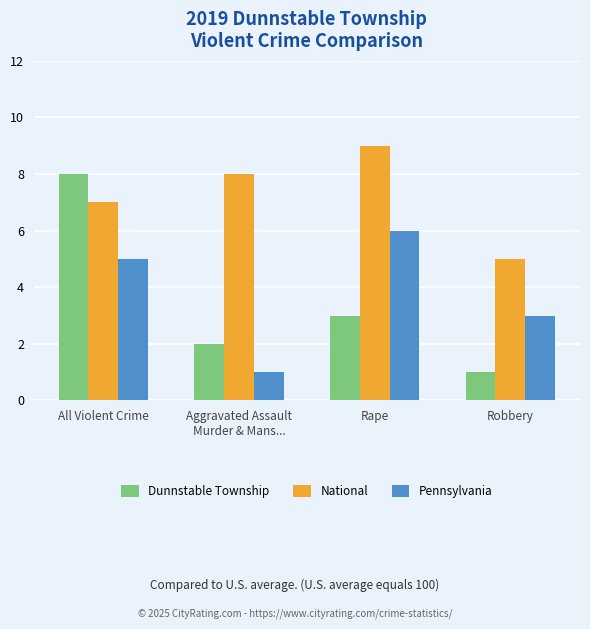

What are all the series names shown in the legend?

Dunnstable Township, National, Pennsylvania